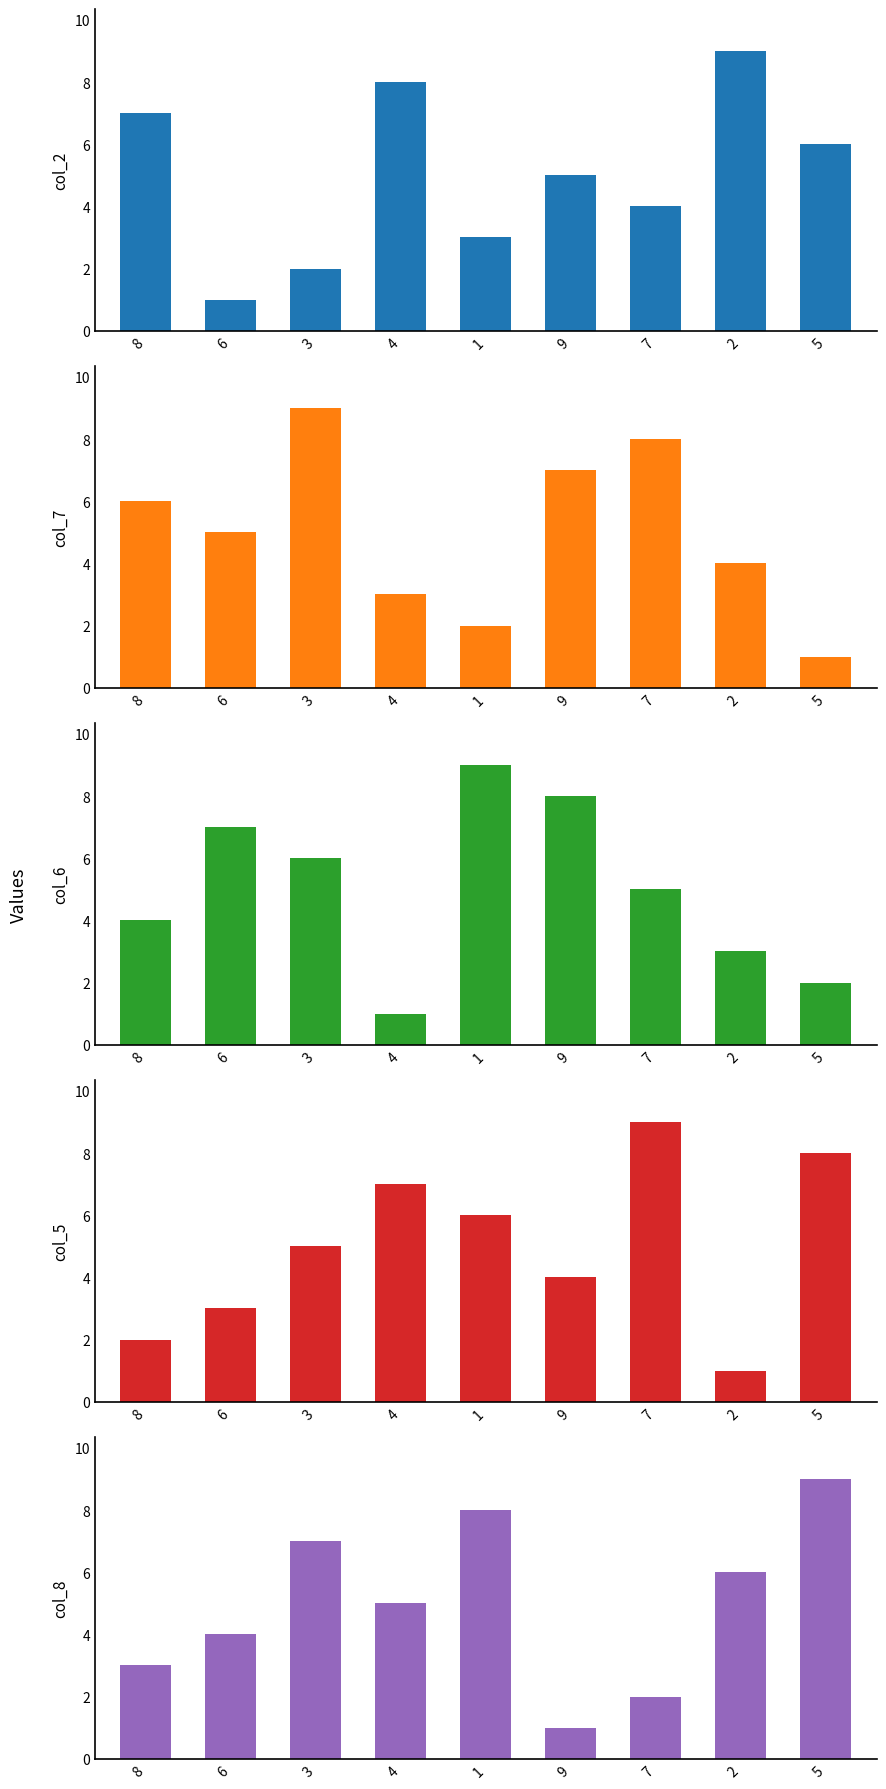

Rank the series at 7 from lowest to highest value.

col_8, col_2, col_6, col_7, col_5